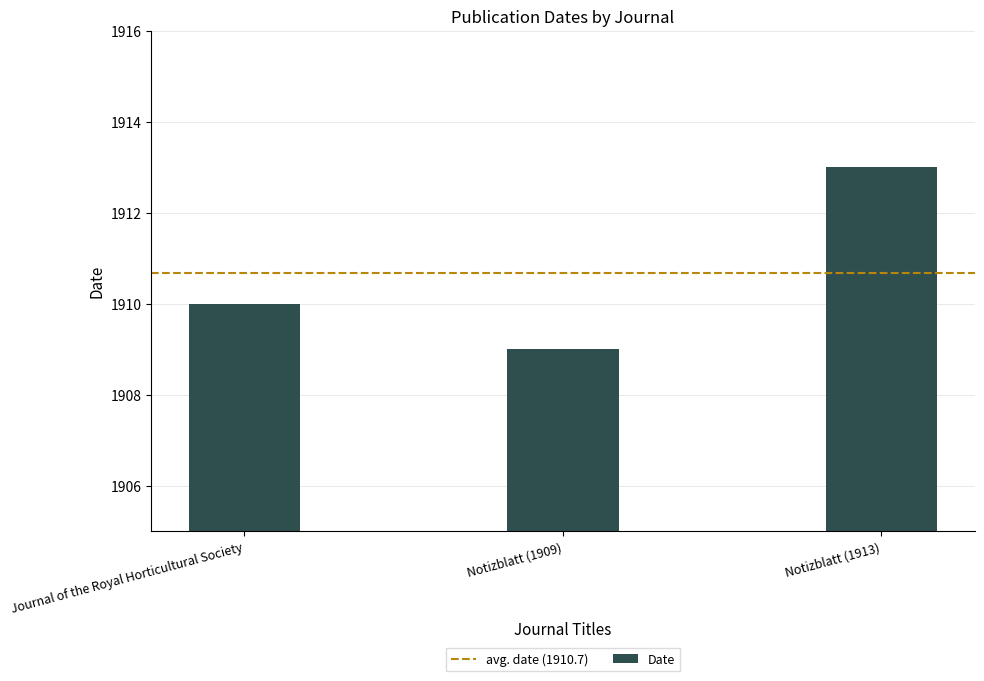

Is it true that the value at Notizblatt (1913) is 1913?

True